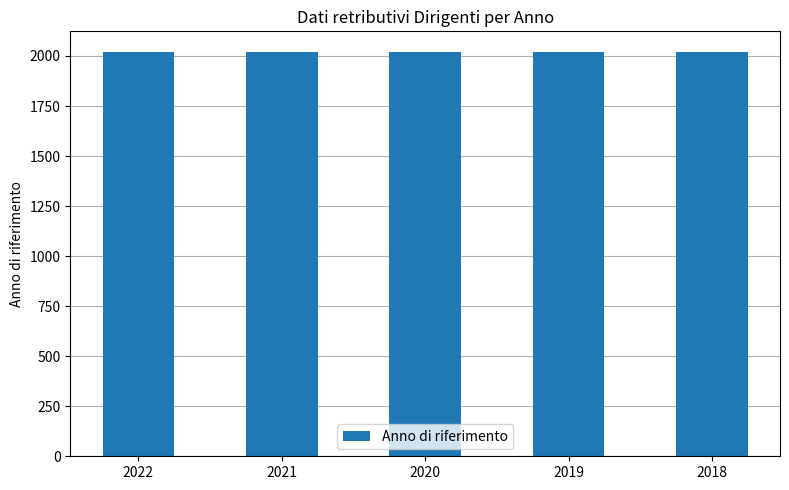

What is the sum of all values?

10100